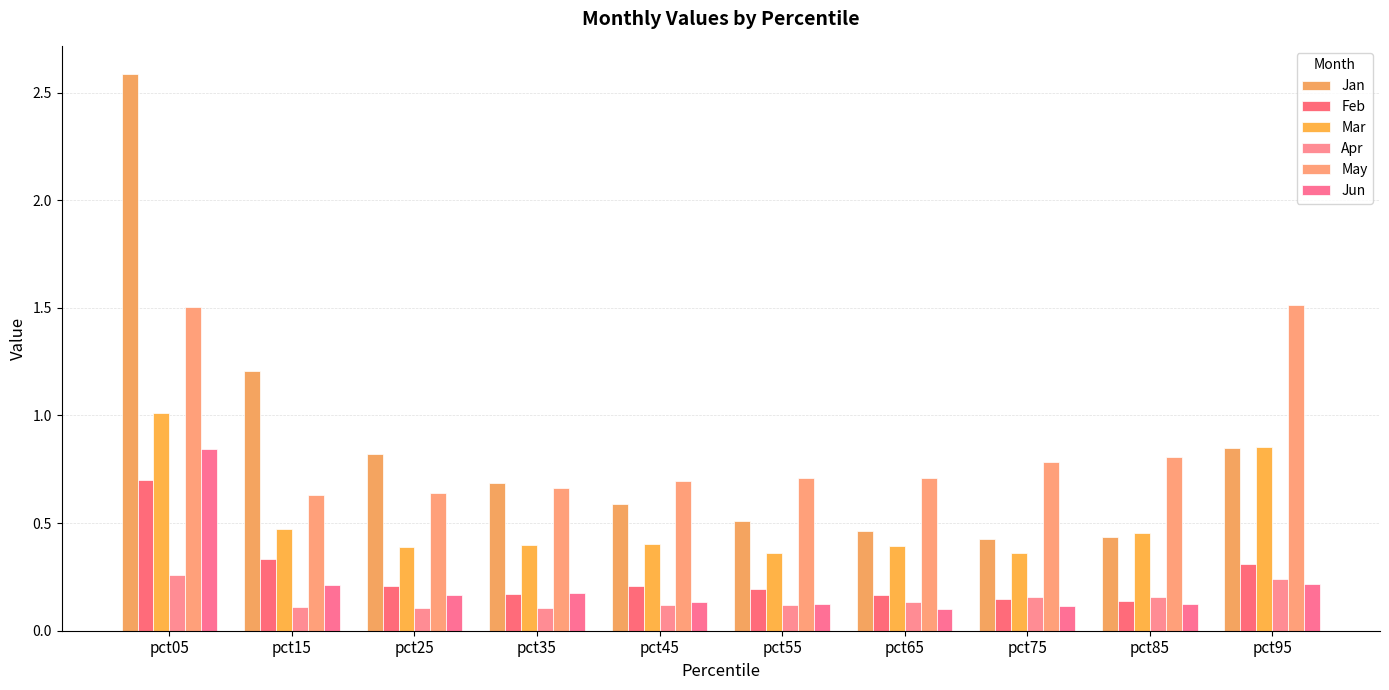

Are the bars grouped side by side (vs. stacked)?

Yes